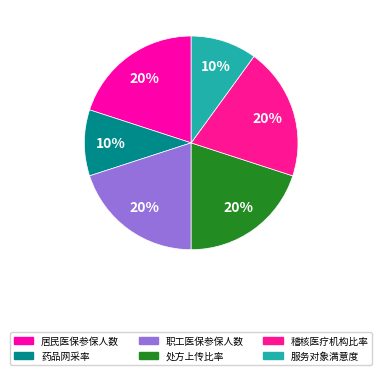

Is there a majority slice in this chart?

No